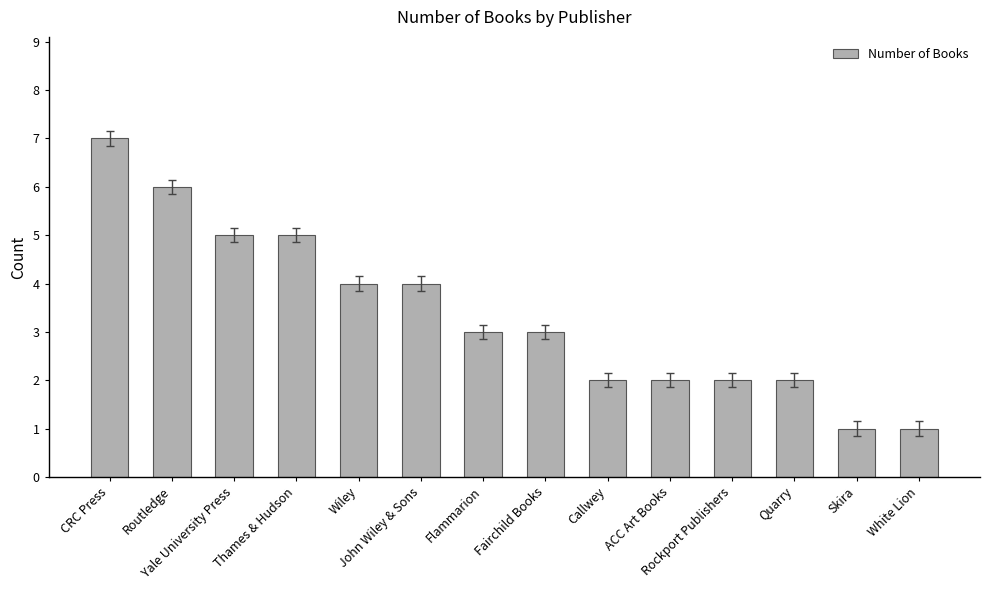

What is the label of the 13th bar from the right?

Routledge